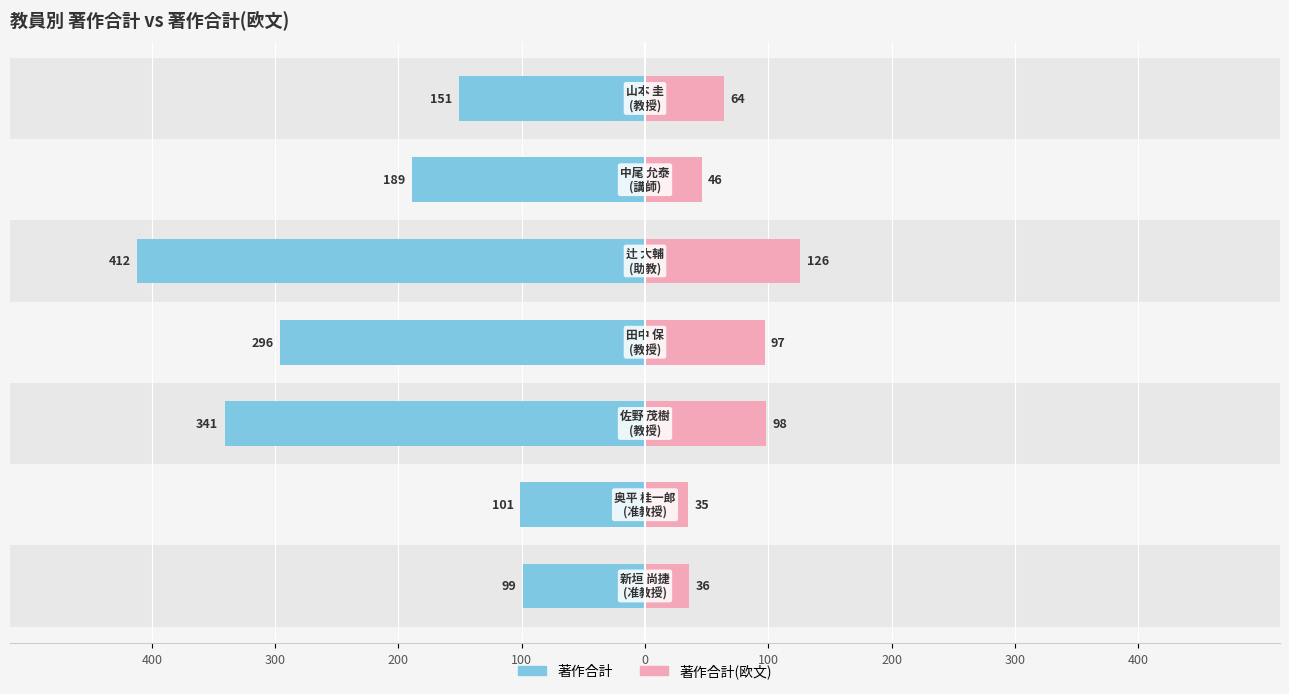

Between 300 and 200, which is larger?

300